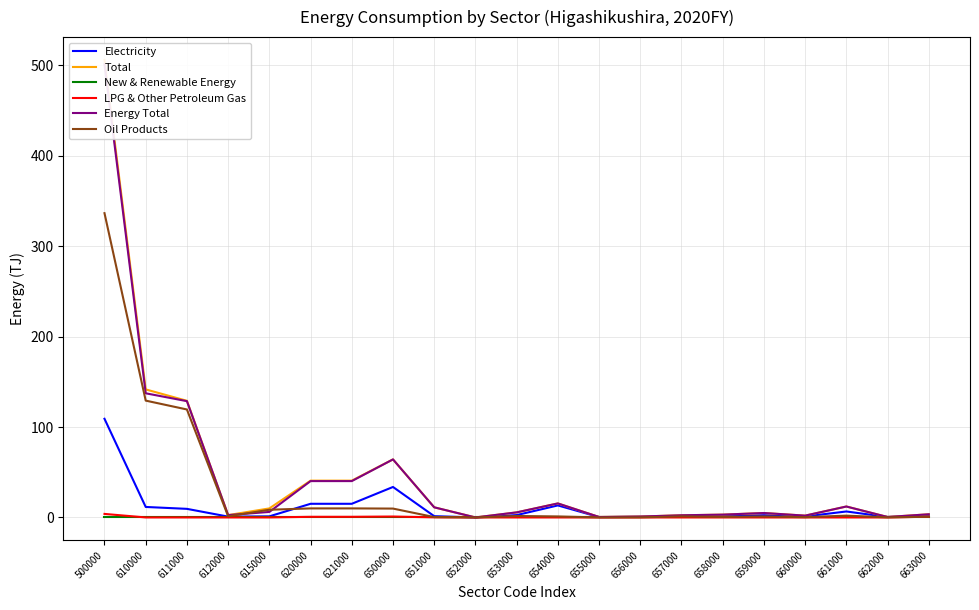

What is the difference between the highest and lowest values at 655000?

0.5